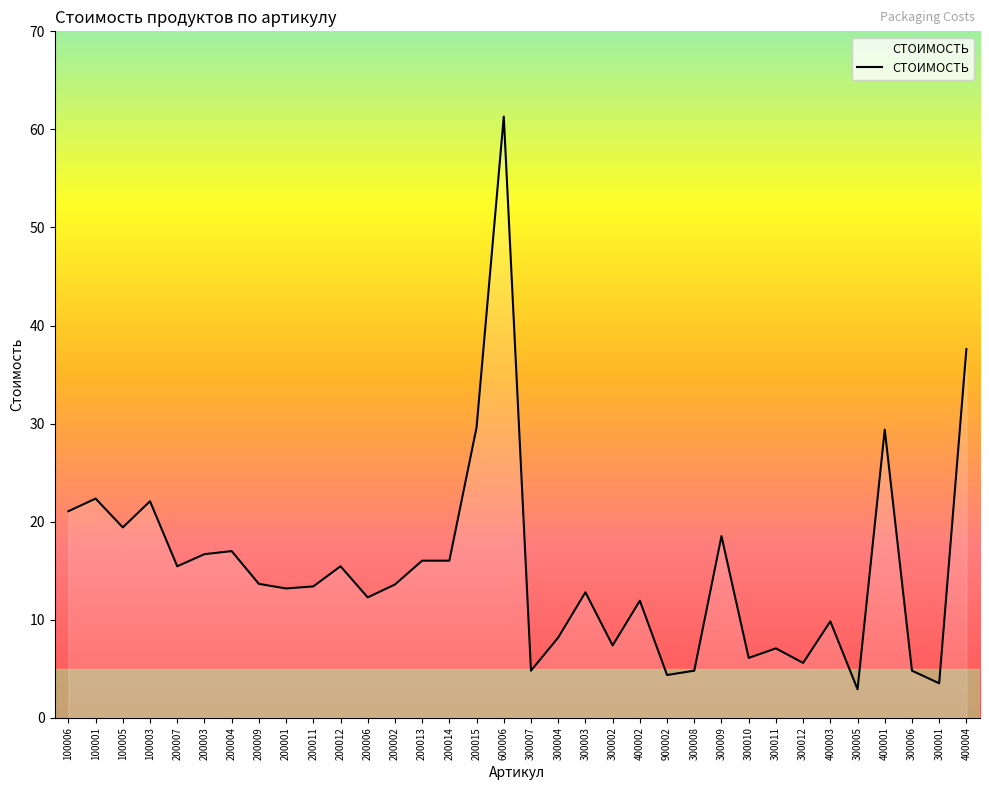

What is the greatest value displayed?

61.3